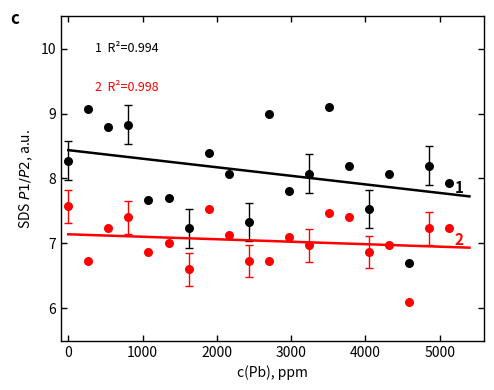

Which series reaches the maximum Y coordinate?

SDS_P1